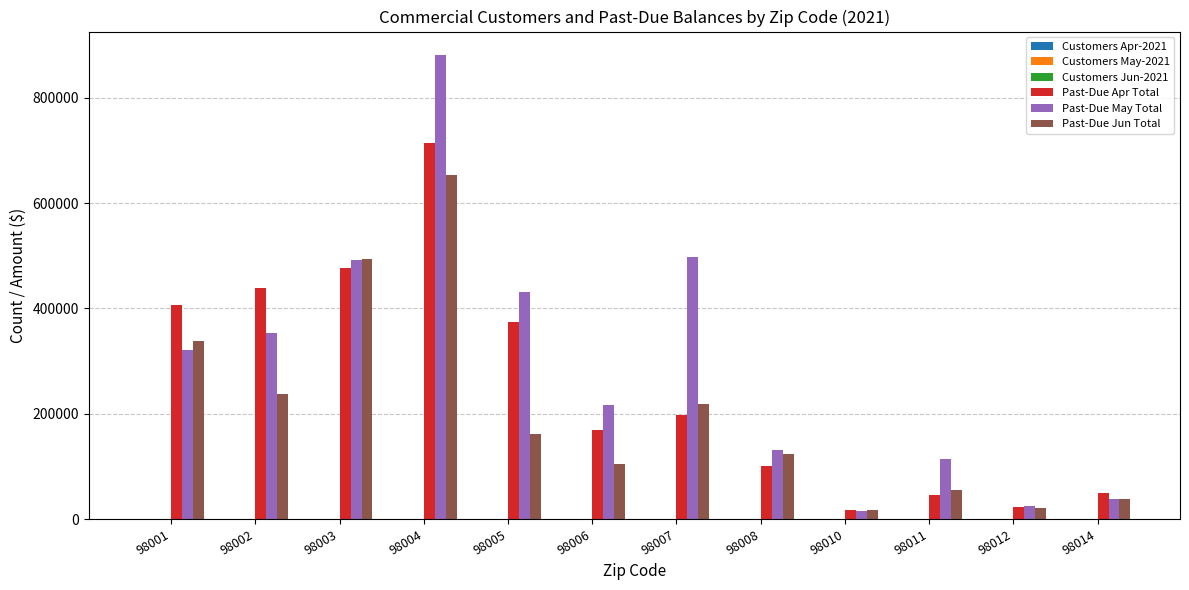

The value of Past-Due May Total at 98001 is 223422.1. True or false?

False